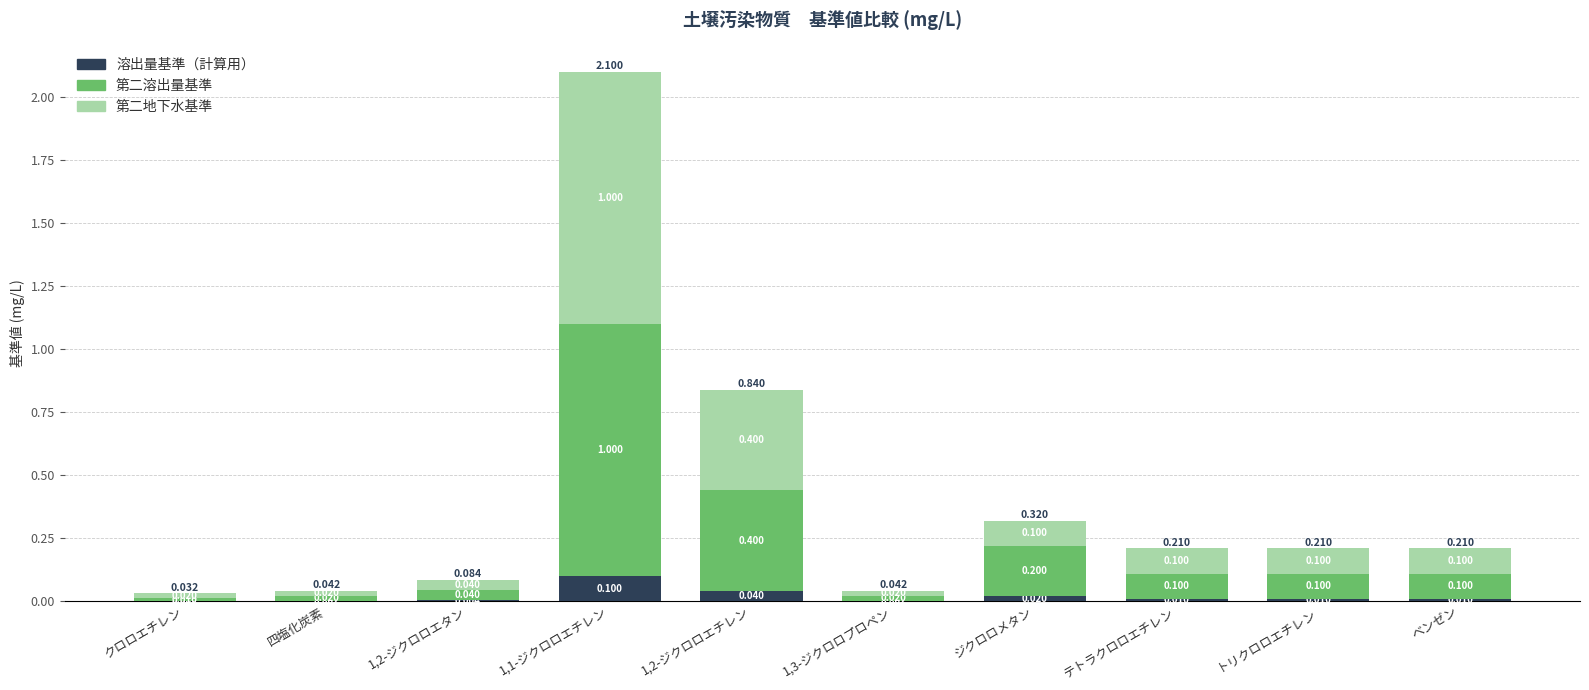

Are the bars grouped side by side (vs. stacked)?

No